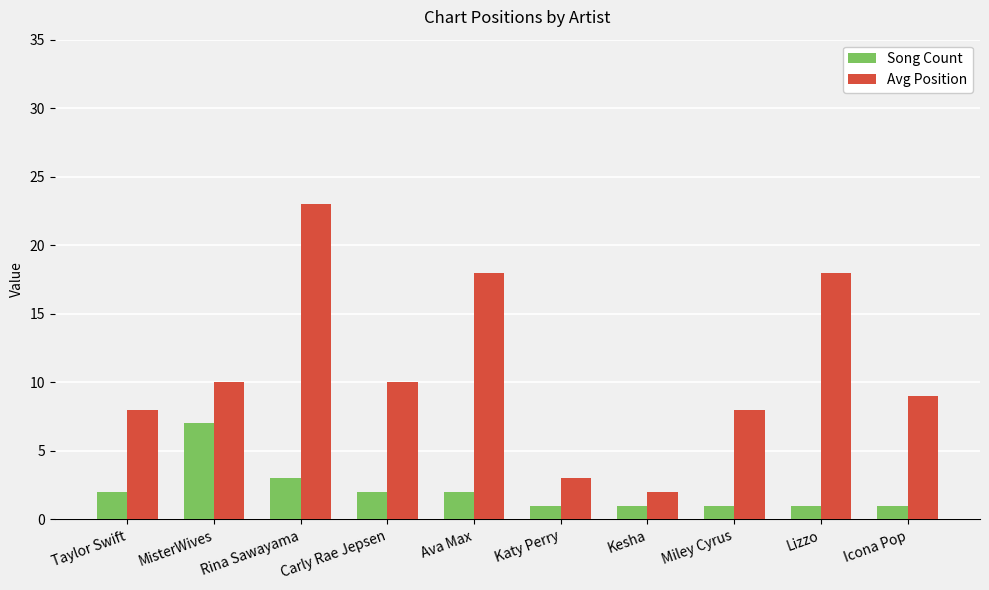

The Avg Position series shows 10 at Carly Rae Jepsen. True or false?

True